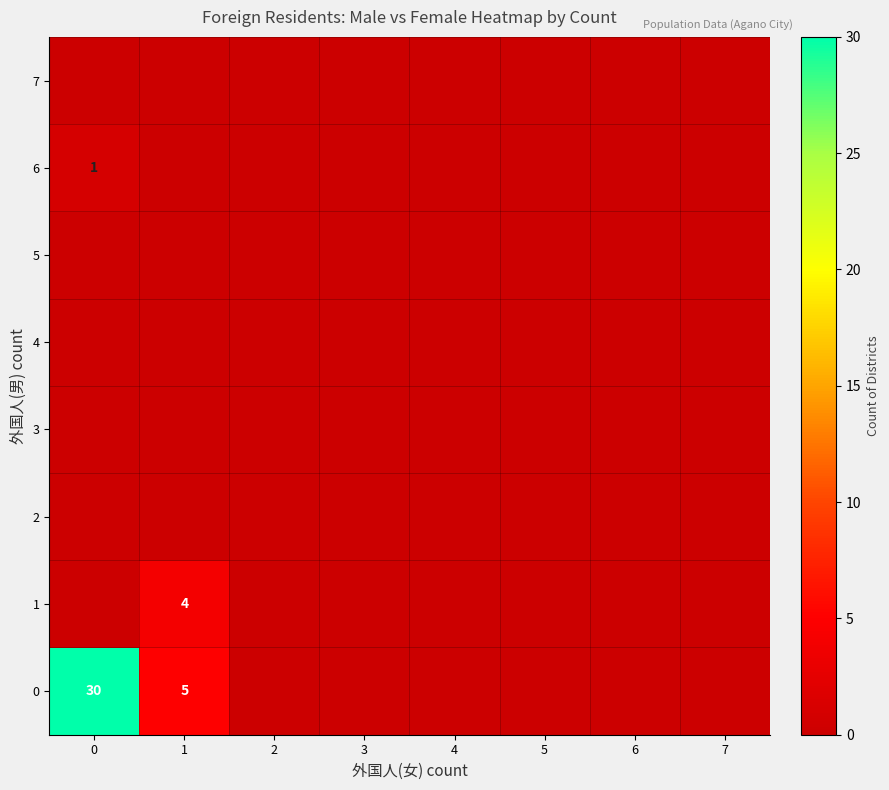

The 0 series shows 30 at 0. True or false?

True